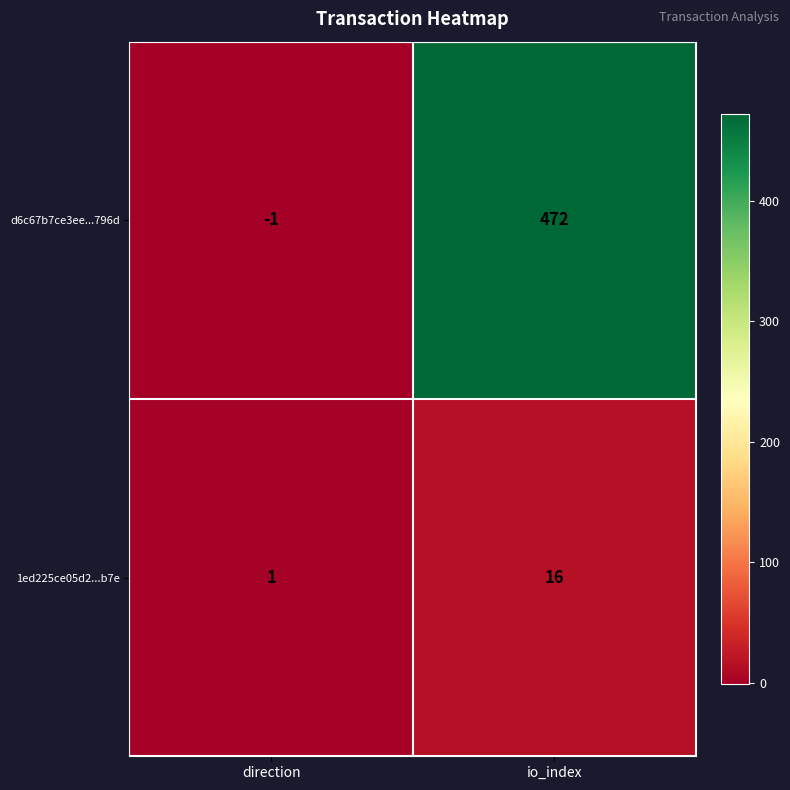

At how many categories does at least one series exceed 85?

1